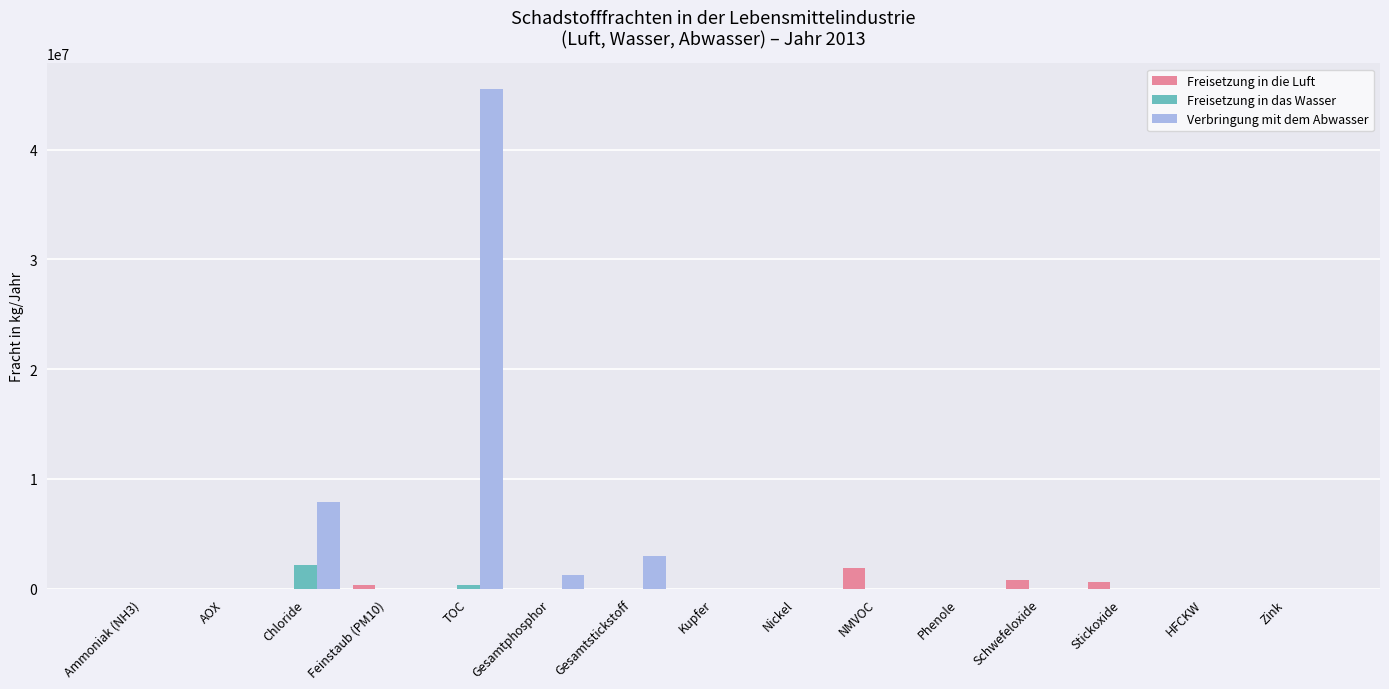

Are the bars grouped side by side (vs. stacked)?

Yes